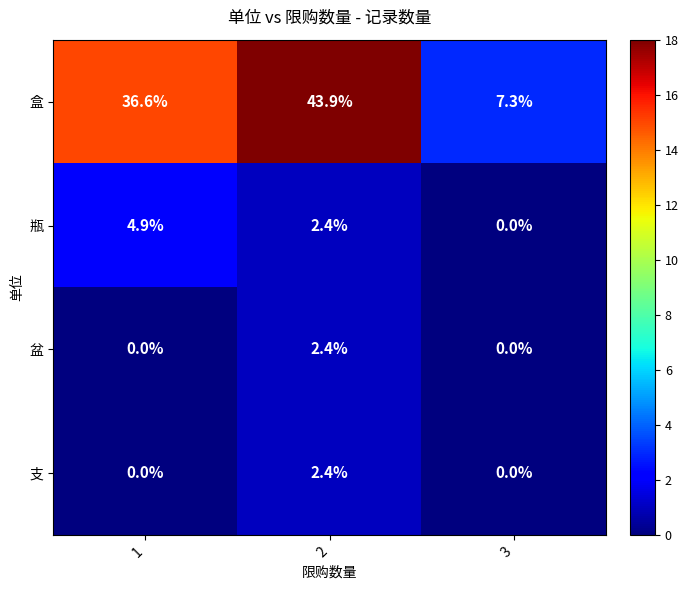

Which series has the largest total across all categories?

盒